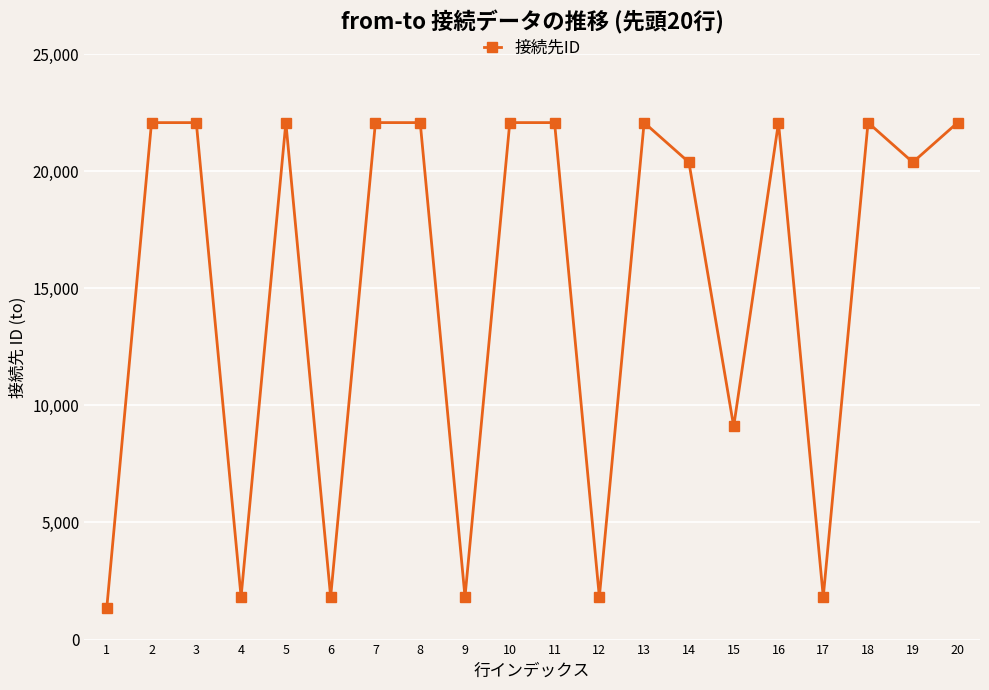

The chart shows a value of 1330 at 1. True or false?

True